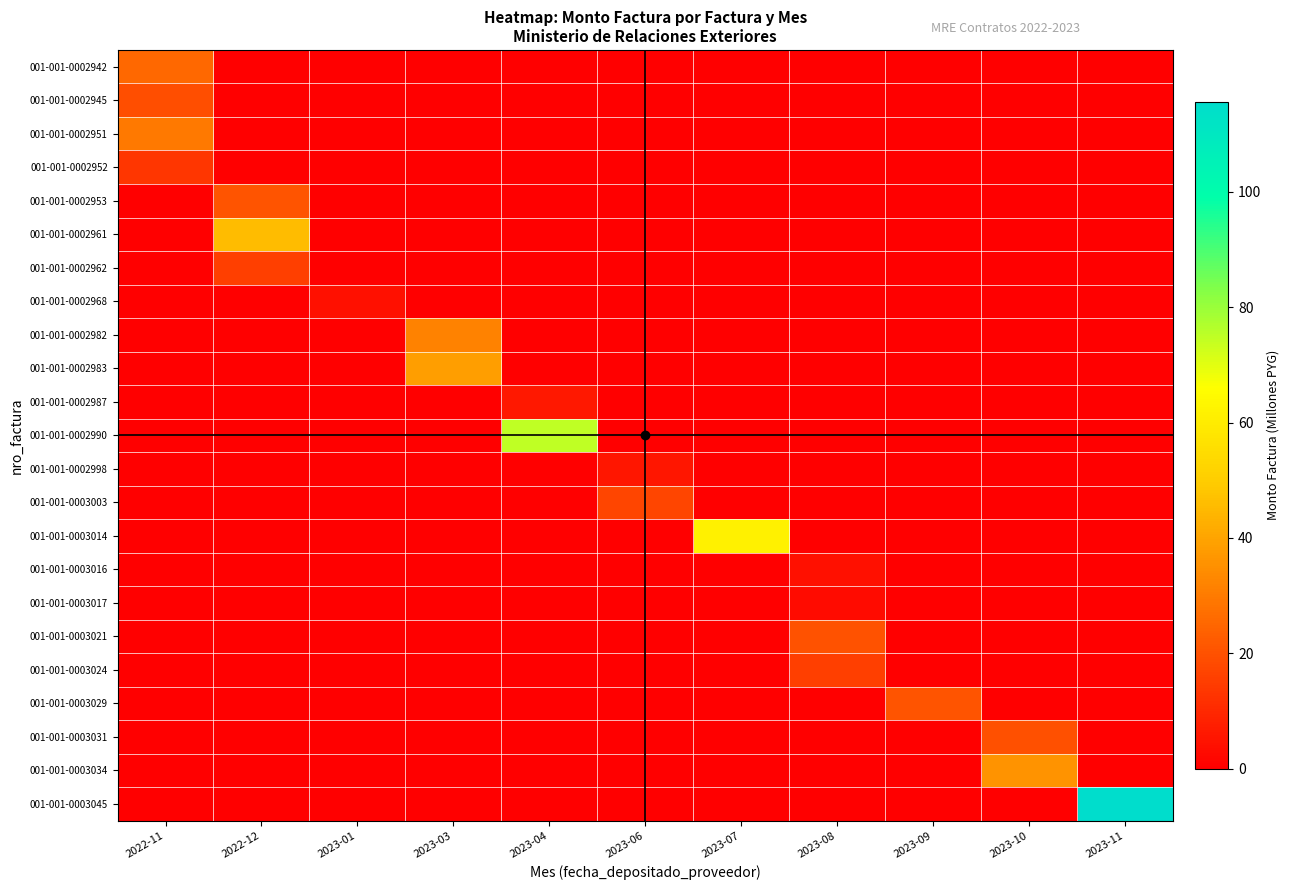

Which series has the largest total across all categories?

001-001-0003045